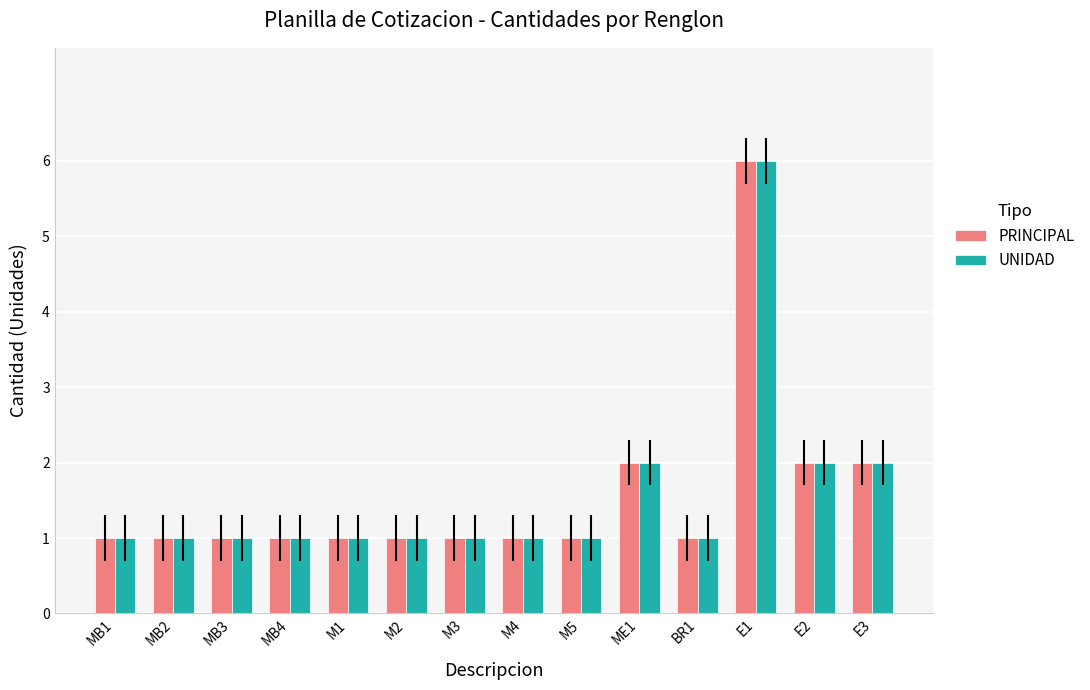

At which category is the sum across all series the highest?

E1